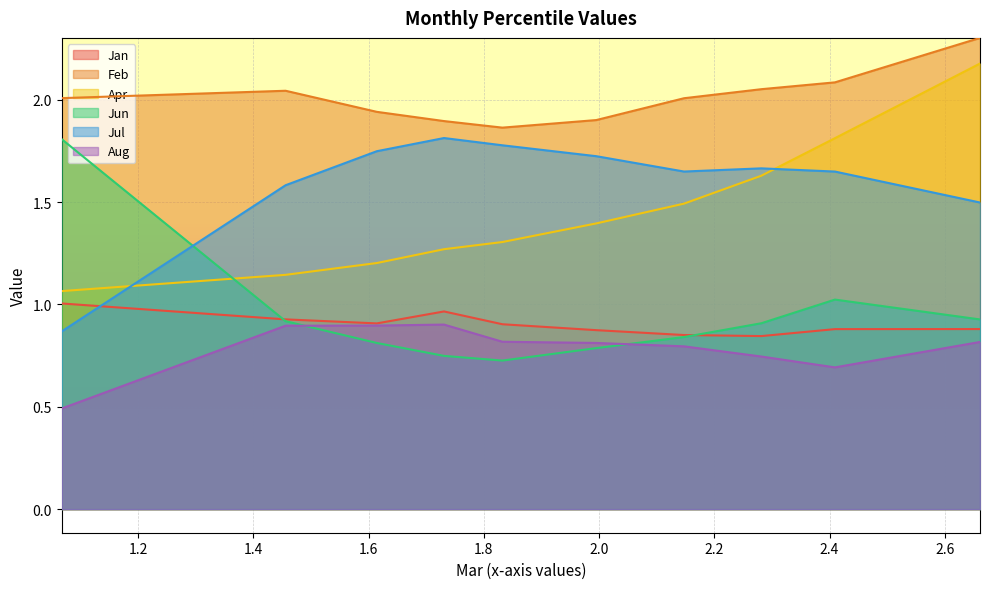

Which series has the largest total across all categories?

Feb